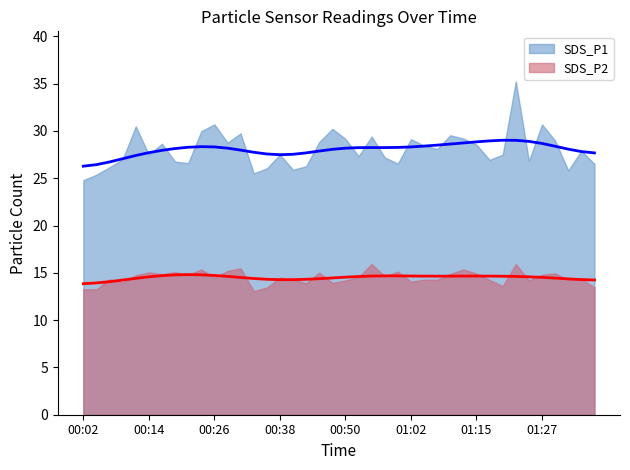

What is the label of the 17th point from the left?

00:40